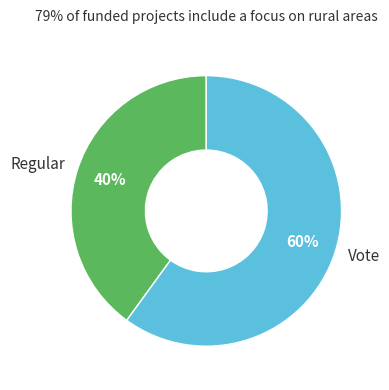

What is the largest slice in the pie chart?

Vote